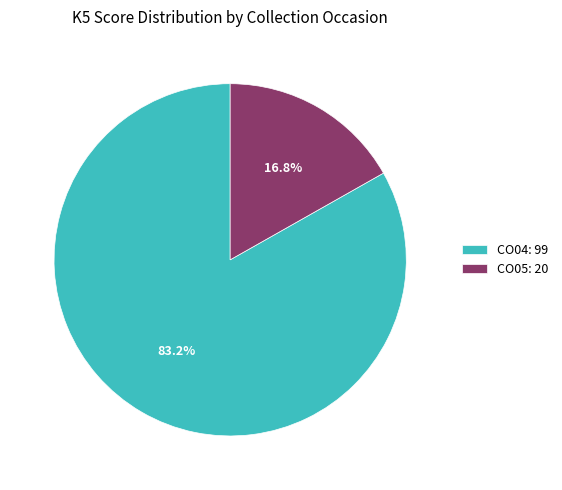

How many slices are in this pie chart?

2